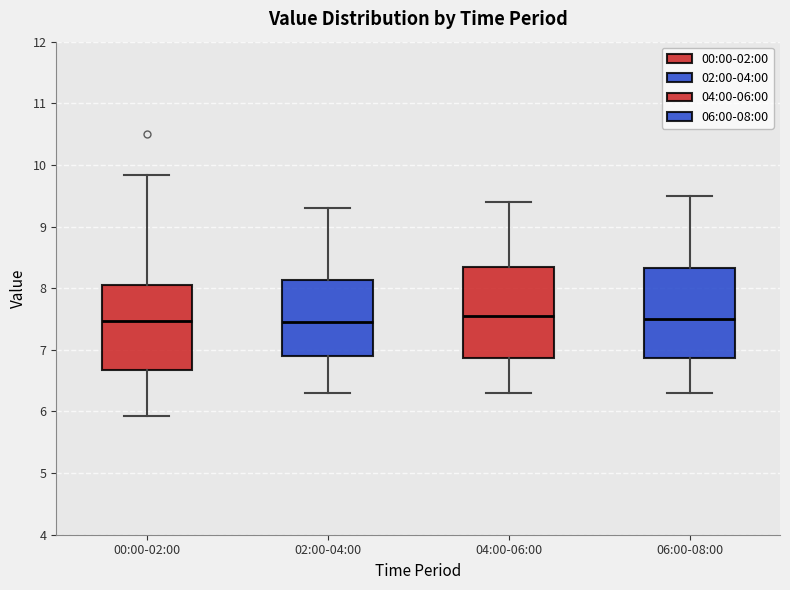

Reading left to right, transcribe this box plot: for each box, give where its median line is, the range the box spans, and where its two whiskers end, as read against the y-axis. The values are not printed on the chart, so give them approximately, as read against the axis.

00:00-02:00: median 7.5, box 6.7 to 8.0, whiskers 5.9 to 9.8
02:00-04:00: median 7.5, box 6.9 to 8.1, whiskers 6.3 to 9.3
04:00-06:00: median 7.6, box 6.9 to 8.4, whiskers 6.3 to 9.4
06:00-08:00: median 7.5, box 6.9 to 8.3, whiskers 6.3 to 9.5